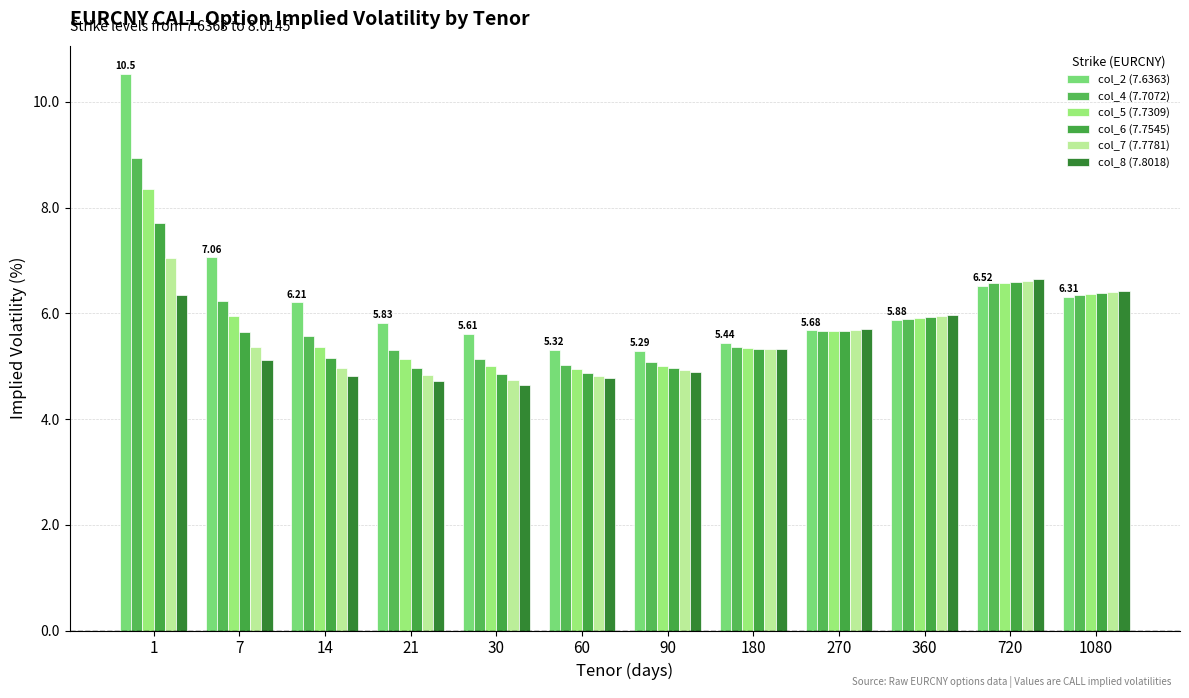

Which series changed the most between 30 and 60?

col_2 (7.6363)